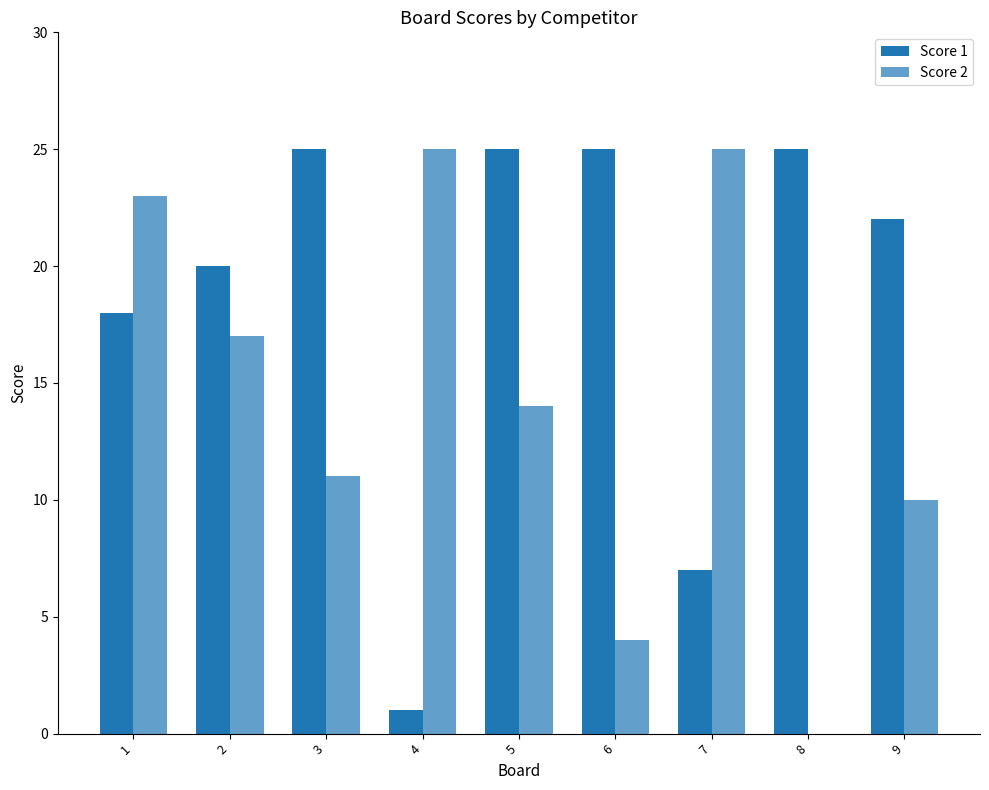

Rank the series by their maximum value, from highest to lowest.

Score 1, Score 2